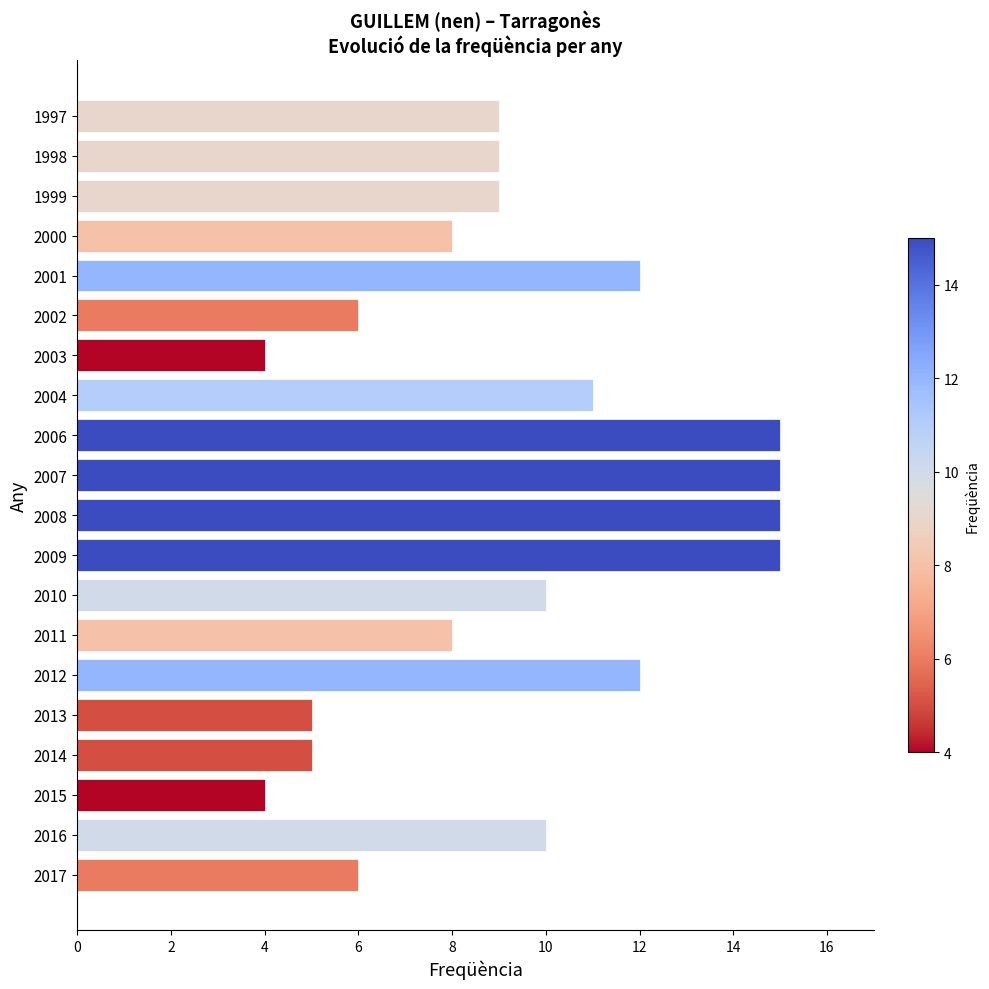

What is the average value?

9